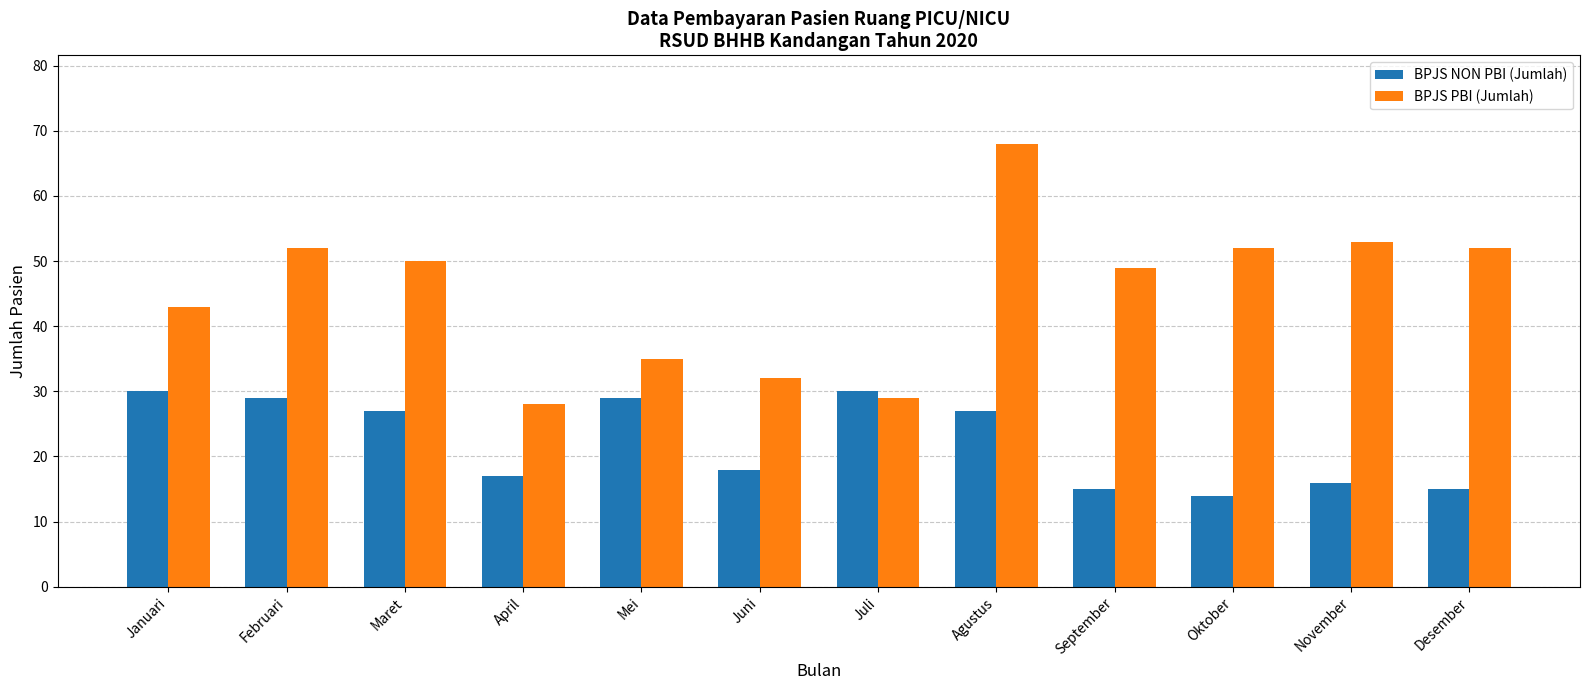

Which series has the largest range (max minus min)?

BPJS PBI (Jumlah)